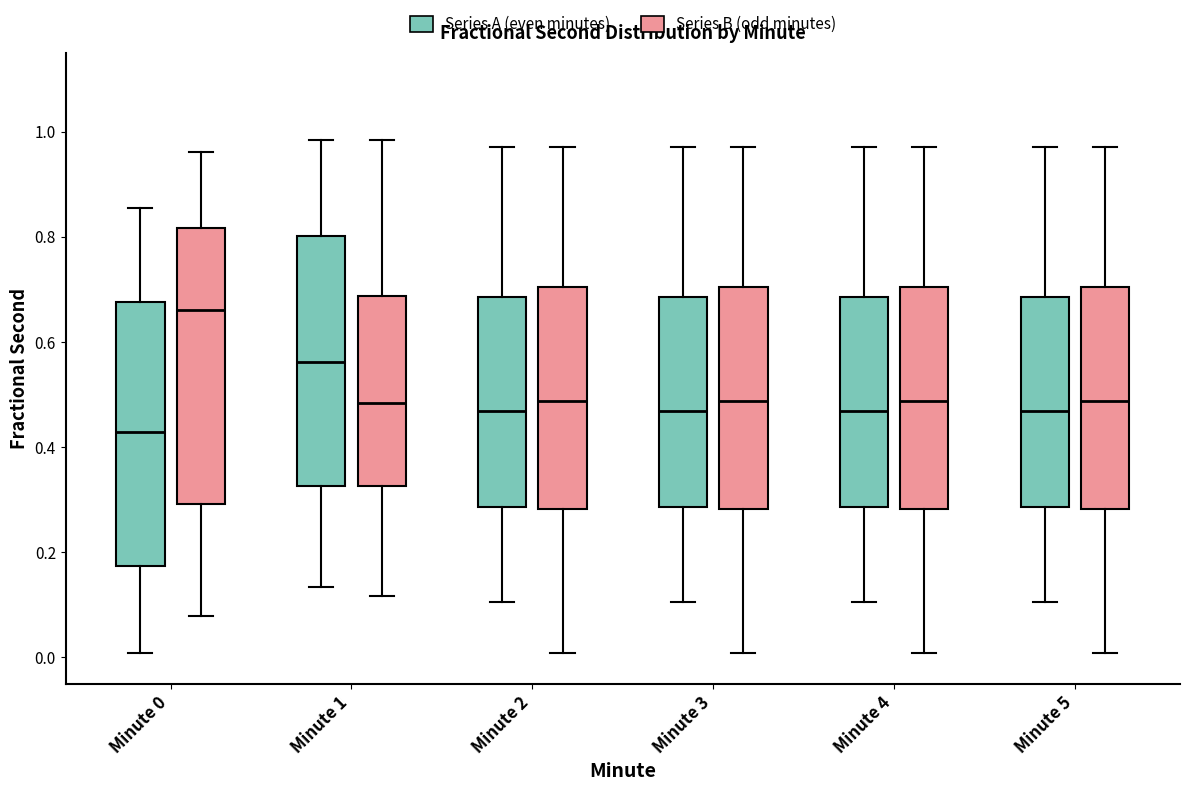

Reading left to right, read every box against the y-axis: the position of its median line, the range the box covers, and the ends of its whiskers. The values are not printed on the chart, so give them approximately, as read against the axis.

Minute 0 (Series A (even minutes)): median 0.42, box 0.18 to 0.68, whiskers 0.00 to 0.86
Minute 0 (Series B (odd minutes)): median 0.66, box 0.30 to 0.82, whiskers 0.08 to 0.96
Minute 1 (Series A (even minutes)): median 0.56, box 0.32 to 0.80, whiskers 0.14 to 0.98
Minute 1 (Series B (odd minutes)): median 0.48, box 0.32 to 0.68, whiskers 0.12 to 0.98
Minute 2 (Series A (even minutes)): median 0.46, box 0.28 to 0.68, whiskers 0.10 to 0.98
Minute 2 (Series B (odd minutes)): median 0.48, box 0.28 to 0.70, whiskers 0.00 to 0.98
Minute 3 (Series A (even minutes)): median 0.46, box 0.28 to 0.68, whiskers 0.10 to 0.98
Minute 3 (Series B (odd minutes)): median 0.48, box 0.28 to 0.70, whiskers 0.00 to 0.98
Minute 4 (Series A (even minutes)): median 0.46, box 0.28 to 0.68, whiskers 0.10 to 0.98
Minute 4 (Series B (odd minutes)): median 0.48, box 0.28 to 0.70, whiskers 0.00 to 0.98
Minute 5 (Series A (even minutes)): median 0.46, box 0.28 to 0.68, whiskers 0.10 to 0.98
Minute 5 (Series B (odd minutes)): median 0.48, box 0.28 to 0.70, whiskers 0.00 to 0.98